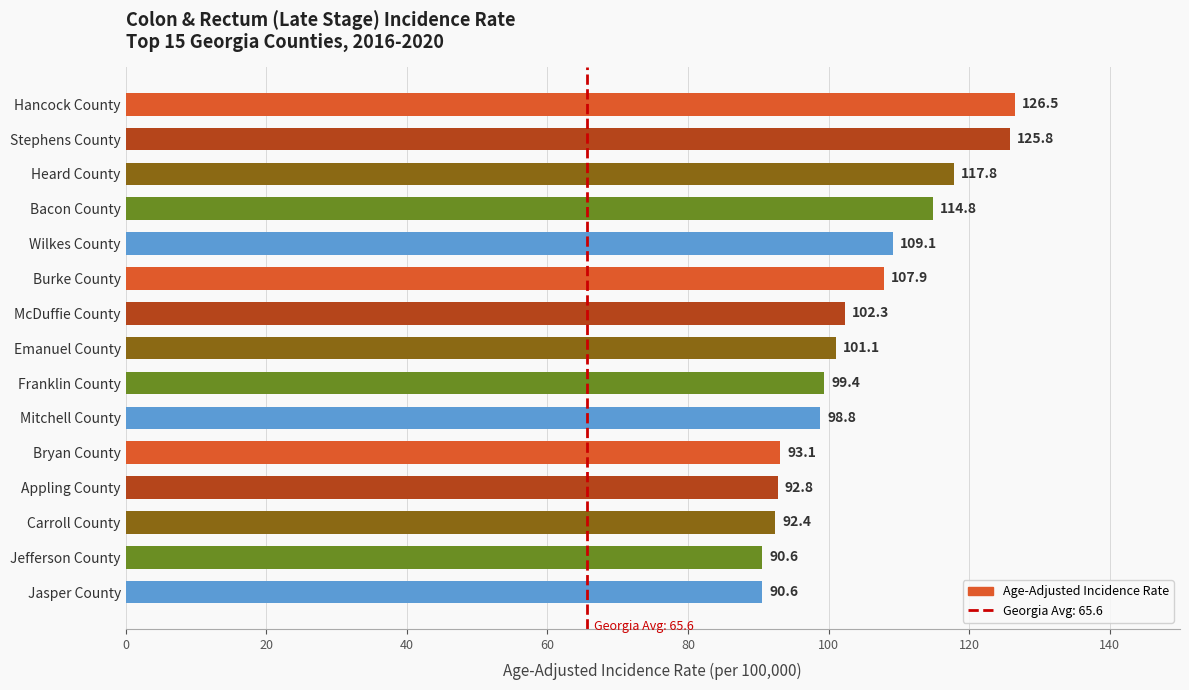

The chart shows a value of 147.4 at Wilkes County. True or false?

False